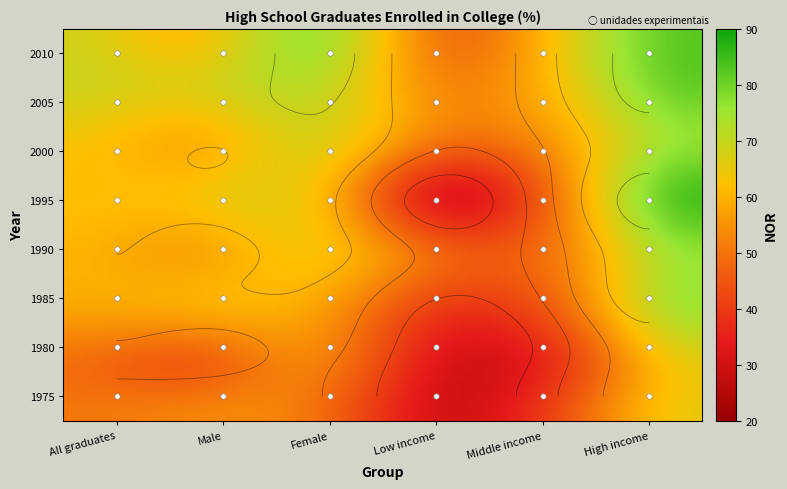

At how many categories does at least one series exceed 82?

1